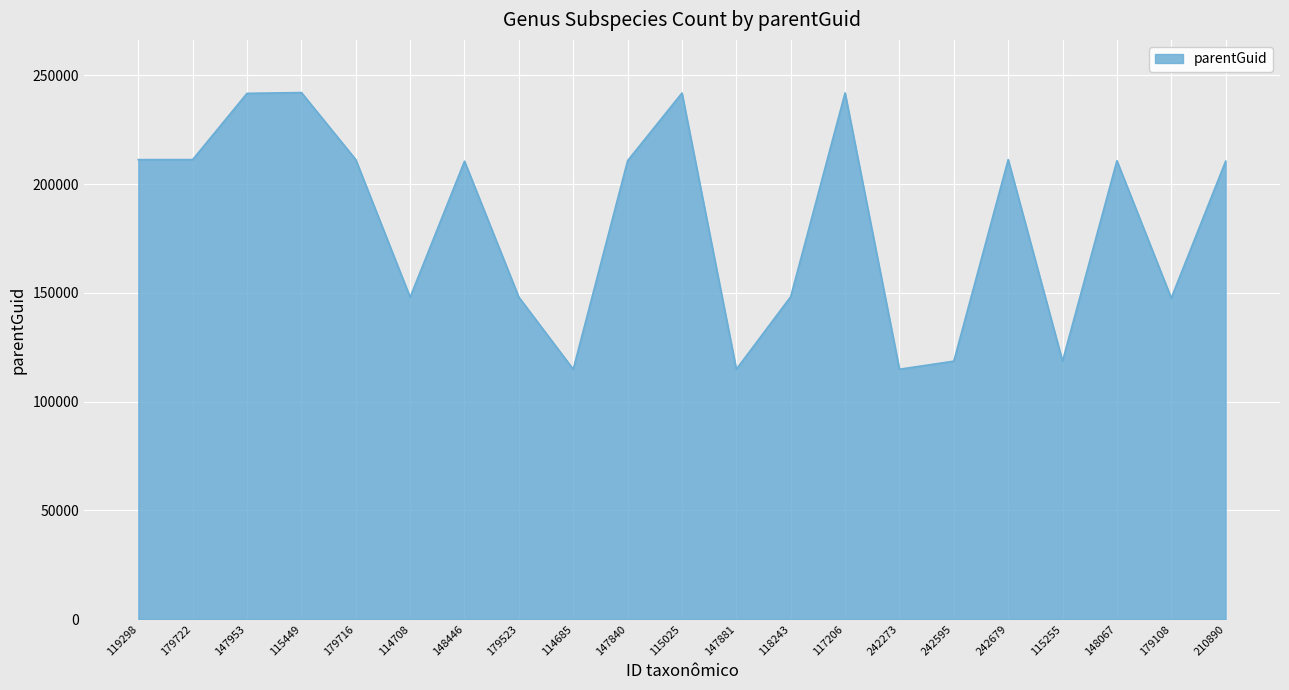

What is the sum of the values at 114708 and 147840?

358829